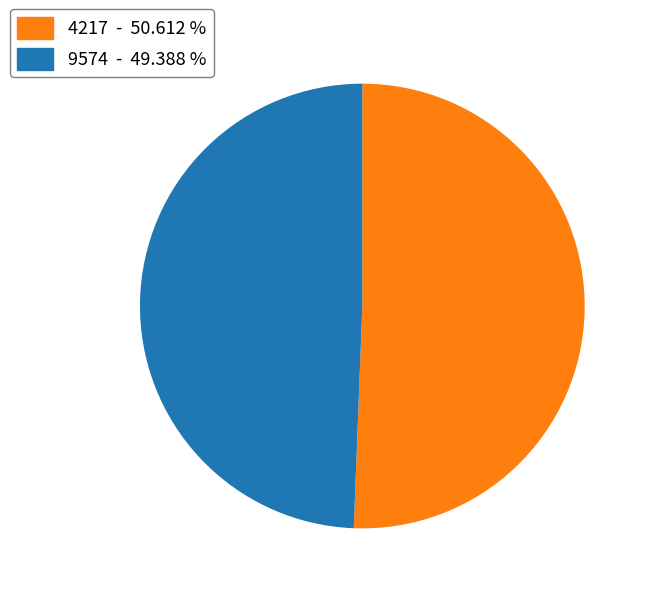

Which category has the biggest portion of the pie?

4217